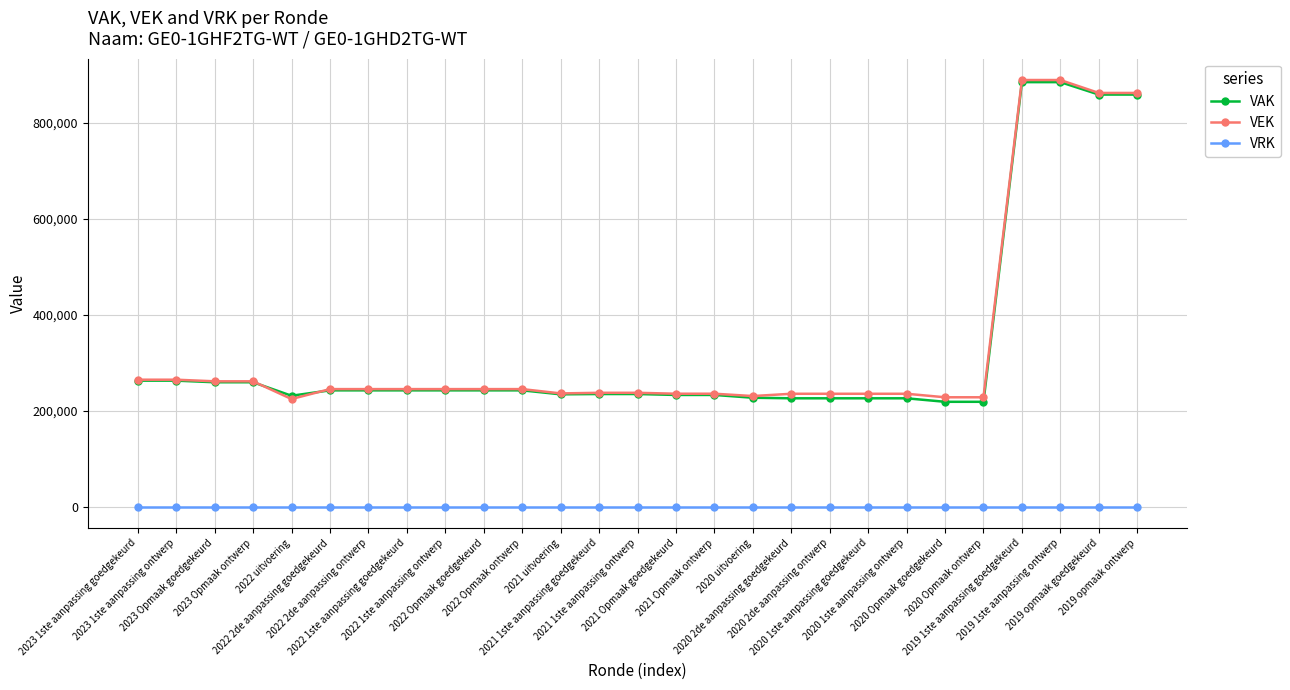

What is the minimum value for VAK?

218633